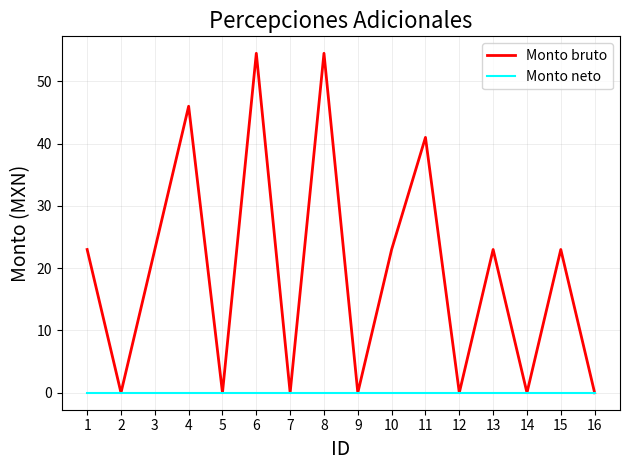

Which series has the largest total across all categories?

Monto bruto